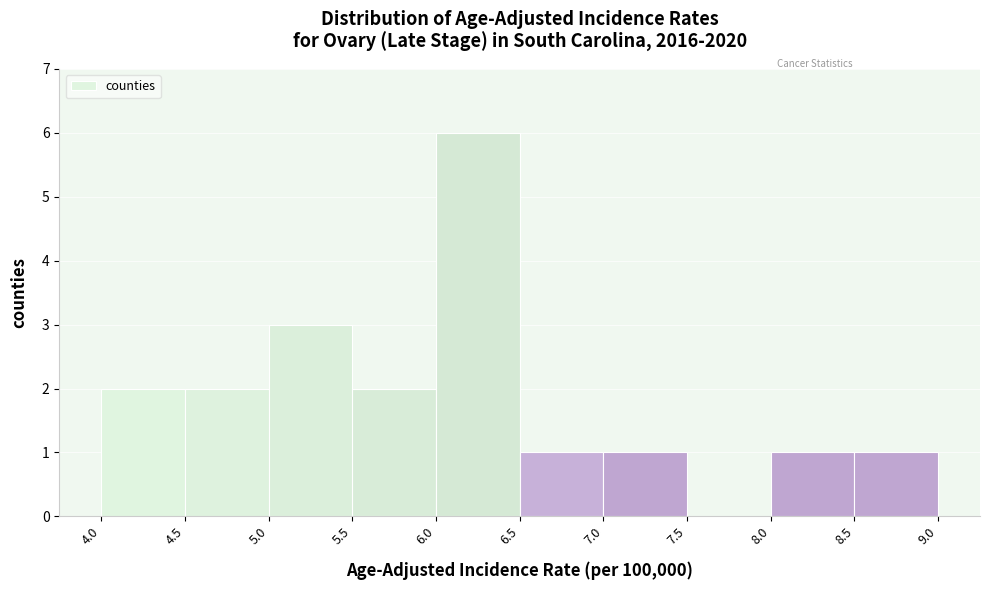

How tall is the bar that spans 6.0 to 6.5 on the x-axis? The values are not printed on the chart, so give them approximately, as read against the axis.

6